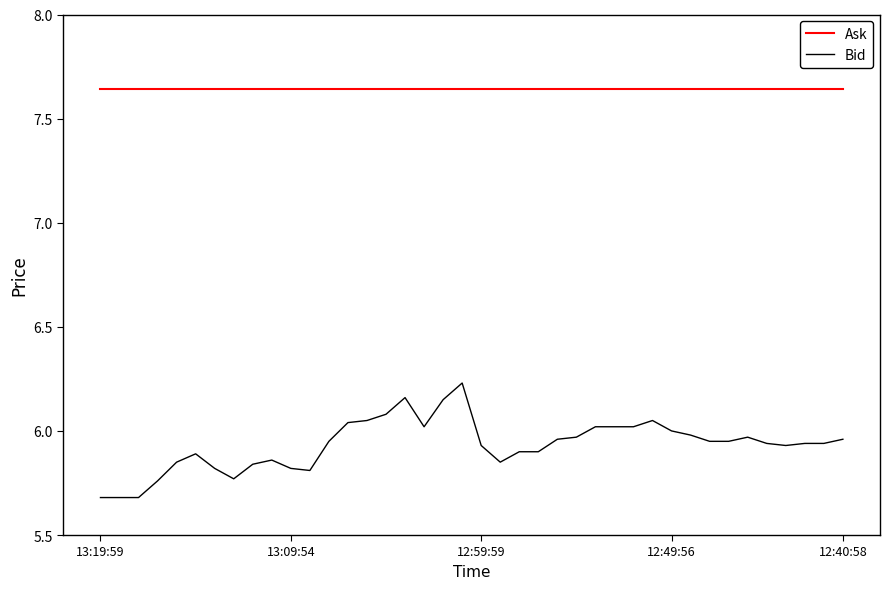

What is the smallest value displayed?

5.7